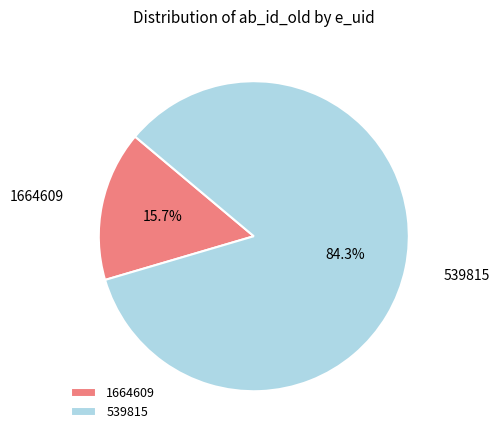

Is there a majority slice in this chart?

Yes